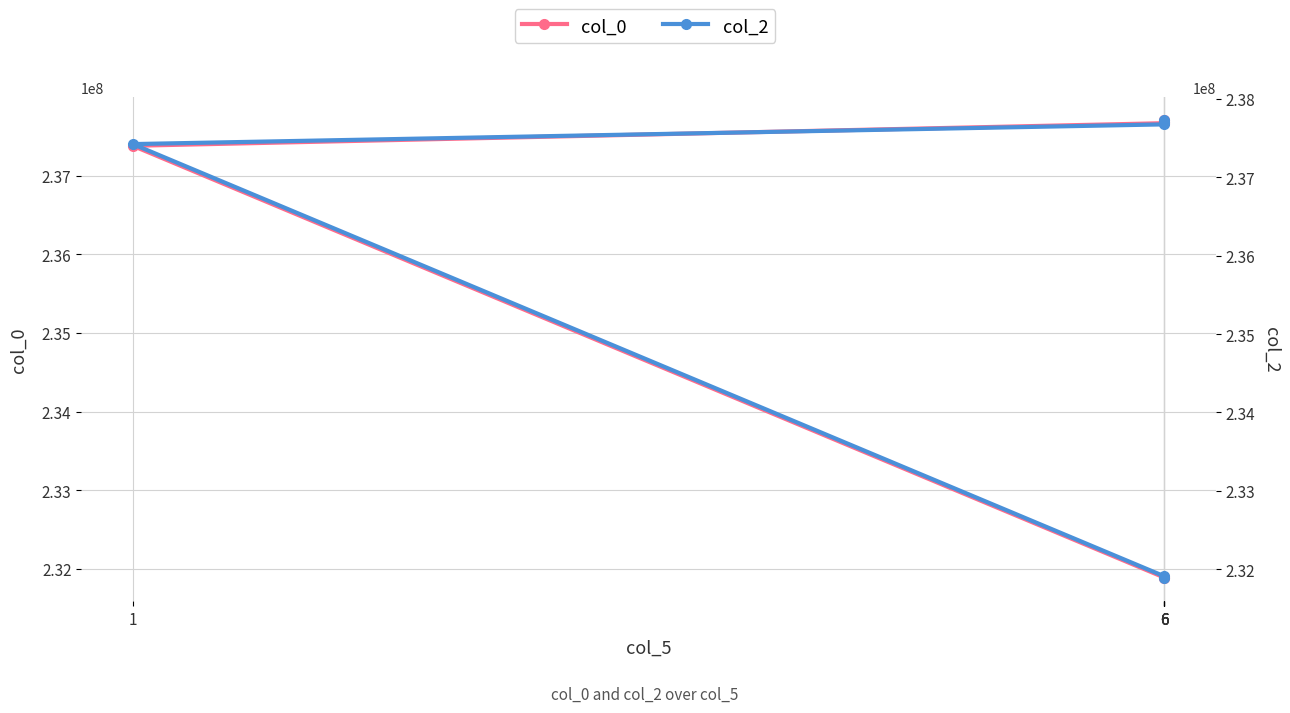

True or false: col_2 has a value of 237423037.4 at 1.

True